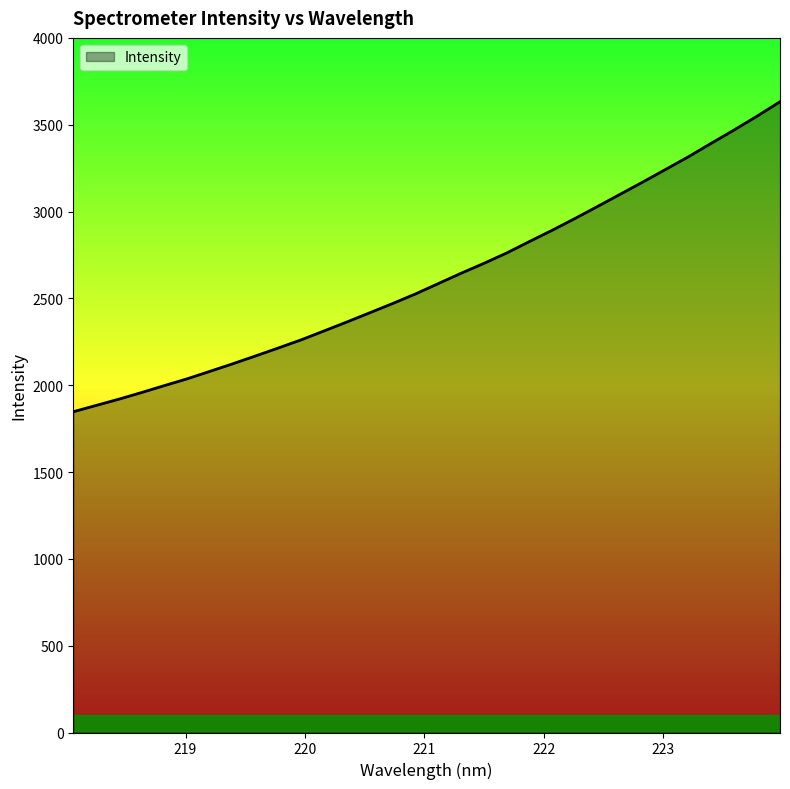

What is the smallest value displayed?

1847.2